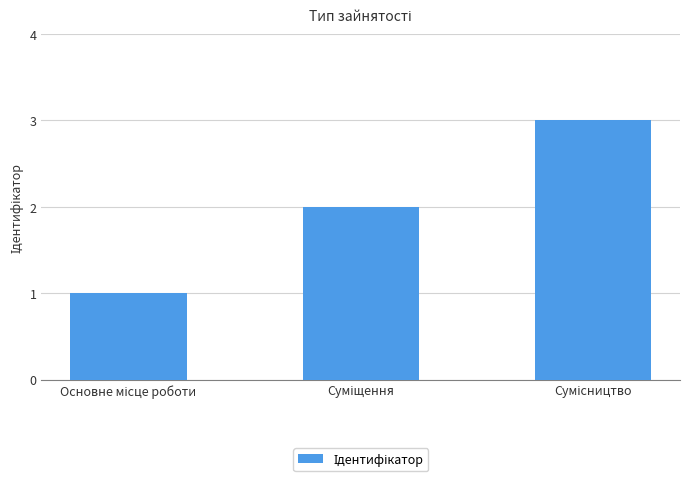

What is the sum of all values?

6